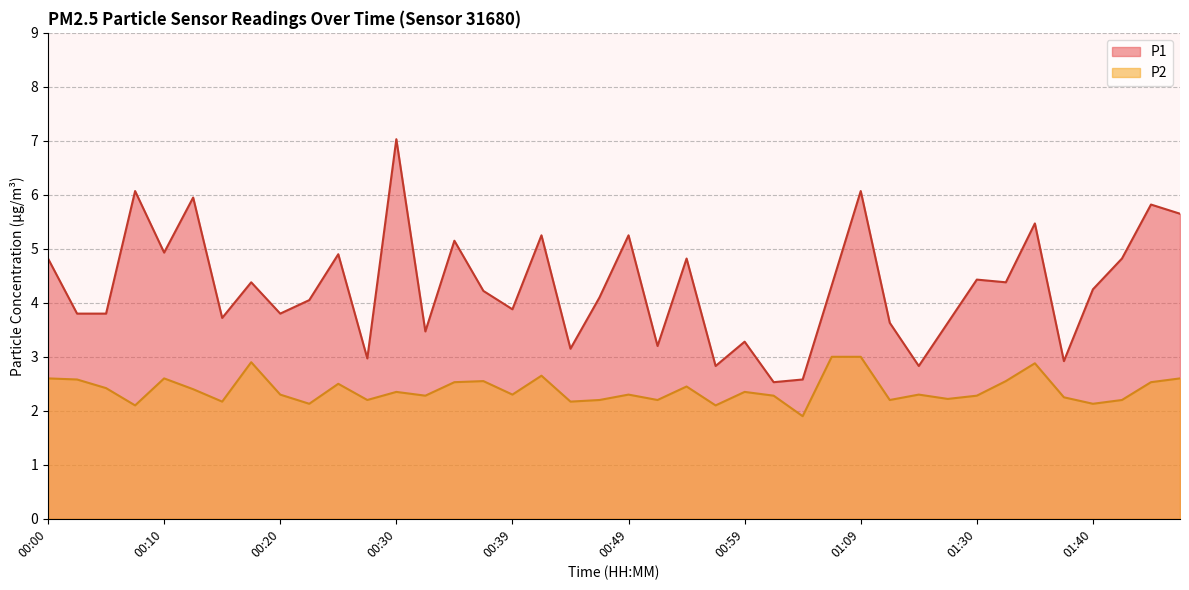

How many interior local valleys does the P2 series have?

13